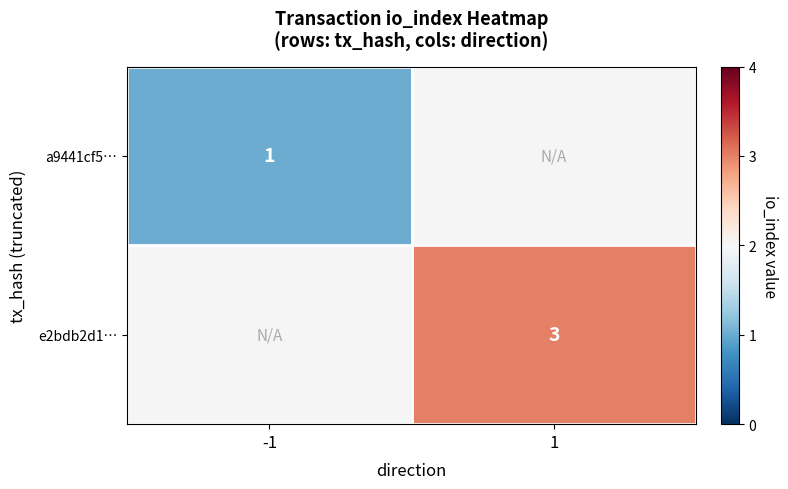

The e2bdb2d1… series shows 4 at 1. True or false?

False